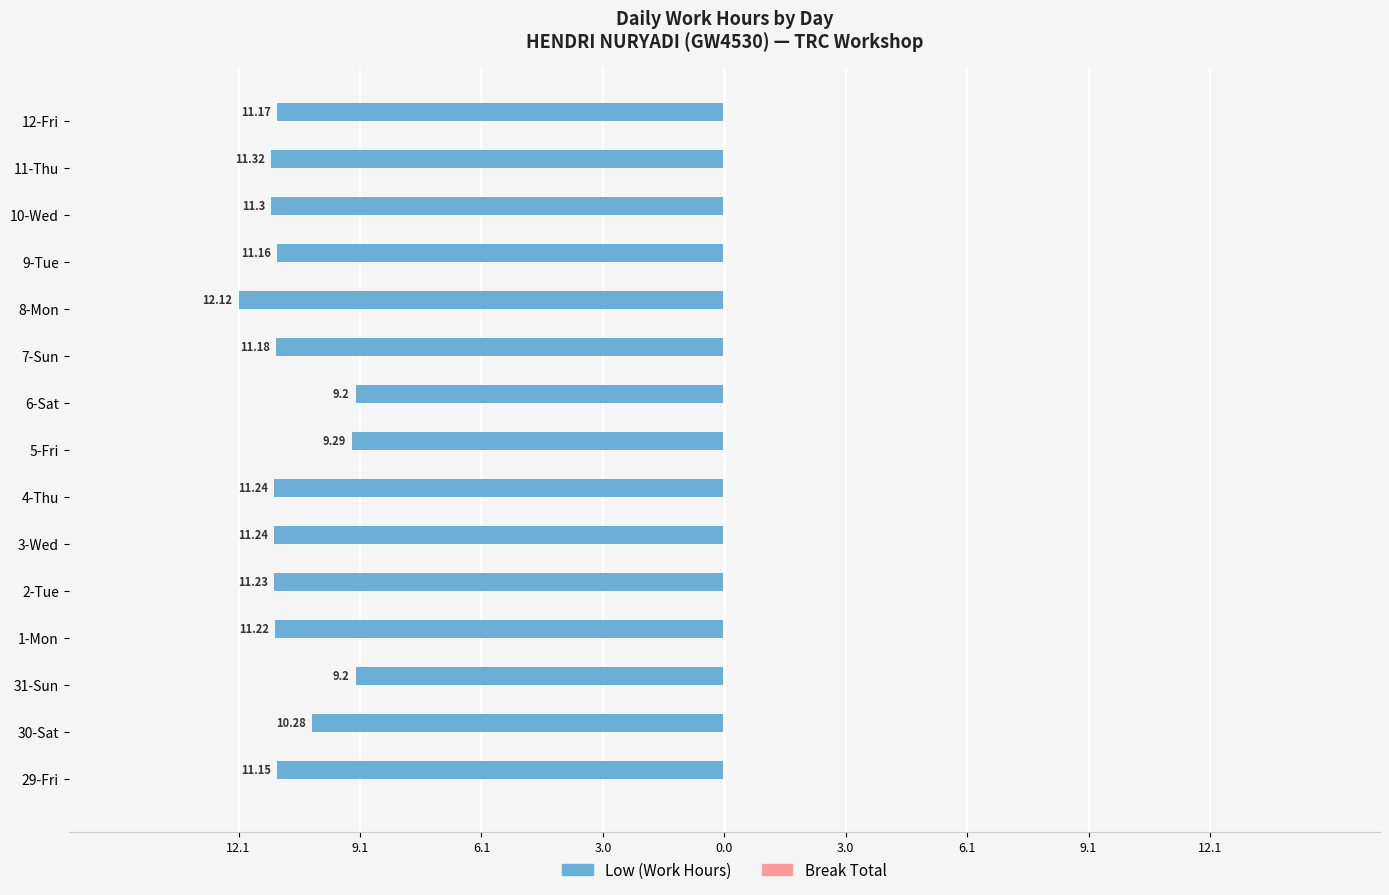

Does the chart contain any negative values?

Yes